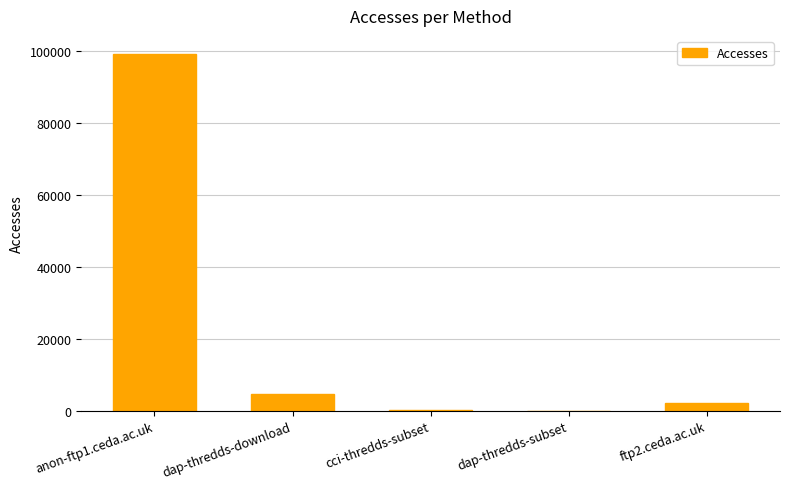

Which has a higher value, cci-thredds-subset or dap-thredds-download?

dap-thredds-download